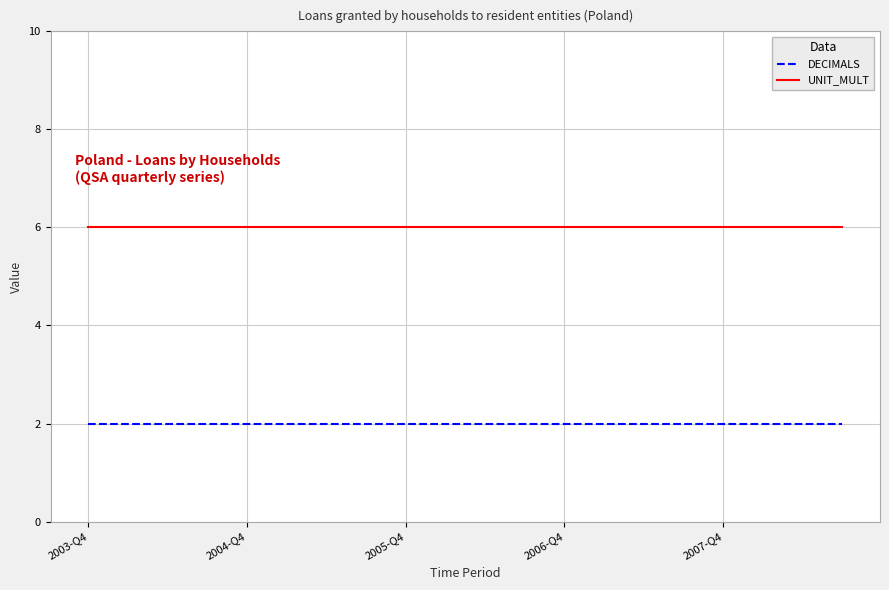

What is the lowest value of the UNIT_MULT series?

6